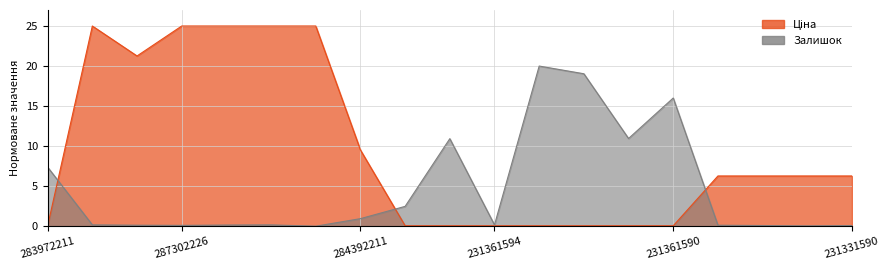

List the series in order of their peak value, highest first.

Ціна, Залишок